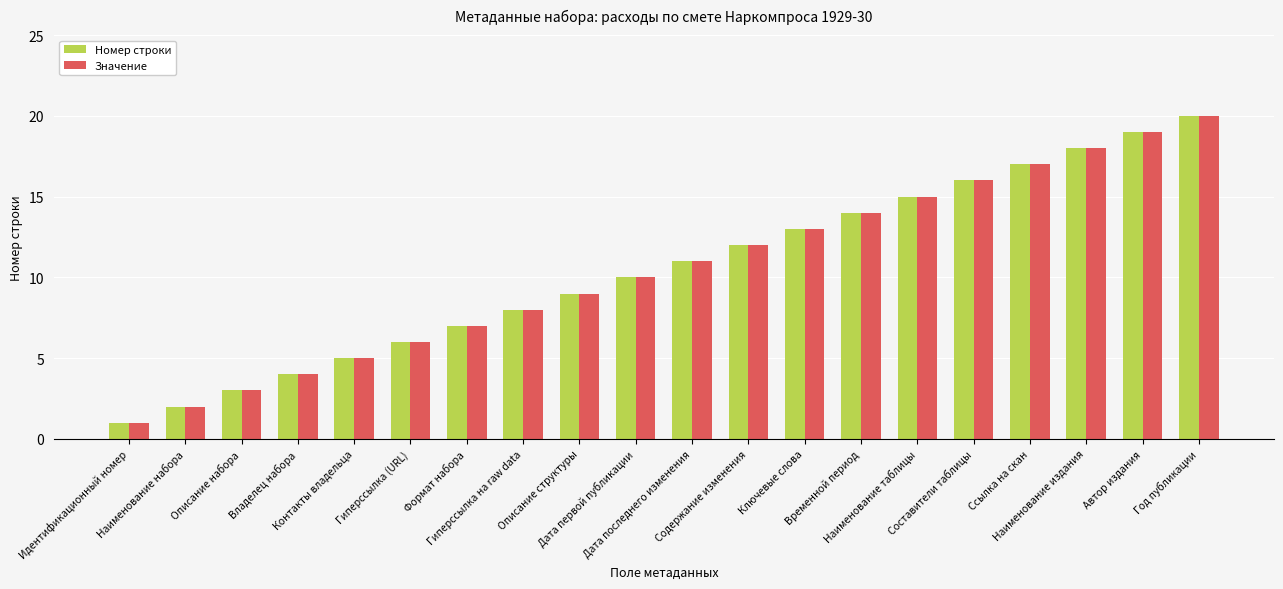

How many groups of bars are there?

20